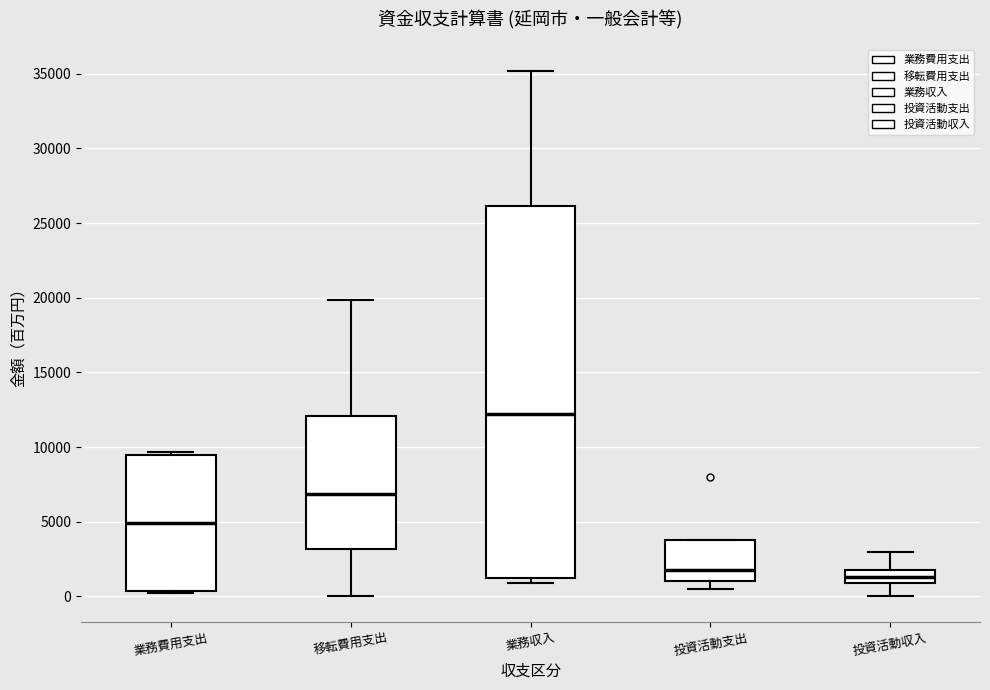

Reading left to right, transcribe this box plot: for each box, give where its median line is, the range the box spans, and where its two whiskers end, as read against the y-axis. The values are not printed on the chart, so give them approximately, as read against the axis.

業務費用支出: median 5000, box 500 to 9500, whiskers 0 to 9500 (just above the box's upper edge)
移転費用支出: median 7000, box 3000 to 12000, whiskers 0 to 20000
業務収入: median 12000, box 1000 to 26000, whiskers 1000 (just below the box's lower edge) to 35000
投資活動支出: median 2000, box 1000 to 4000, whiskers 500 to 4000
投資活動収入: median 1500, box 1000 to 2000, whiskers 0 to 3000